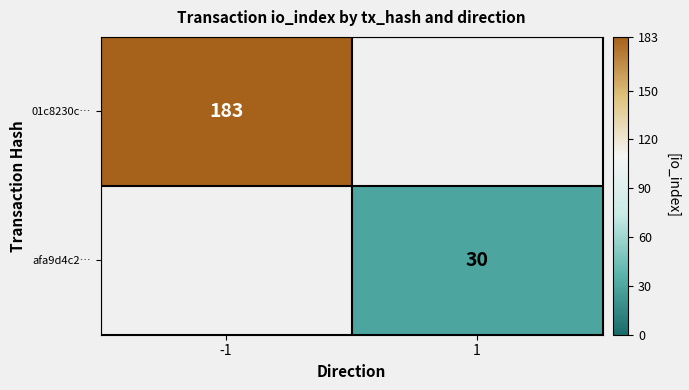

What is the spread (max minus min) of values at 1?

30